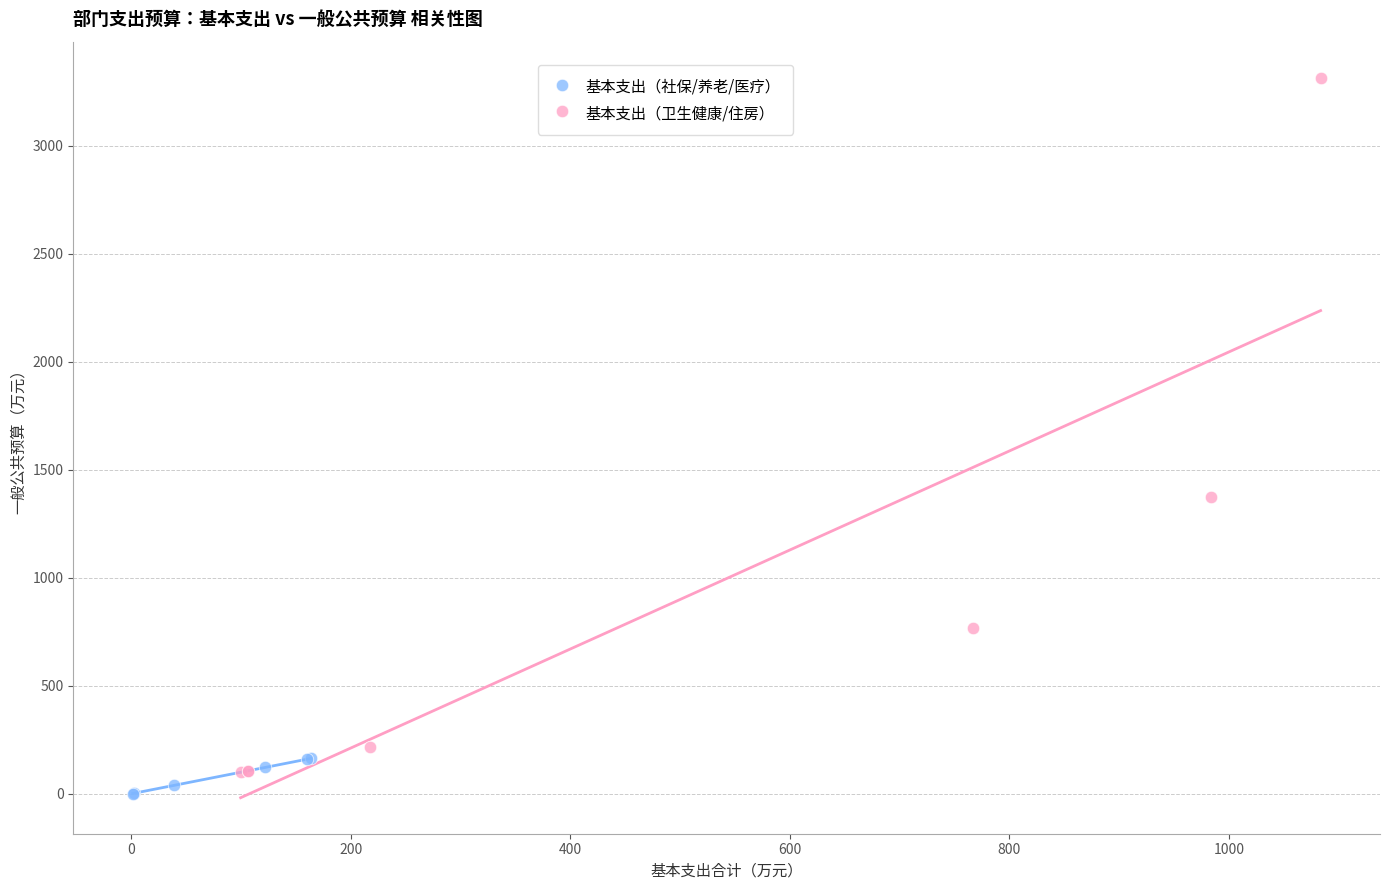

Which series has the largest Y range (max minus min)?

基本支出（卫生健康/住房）